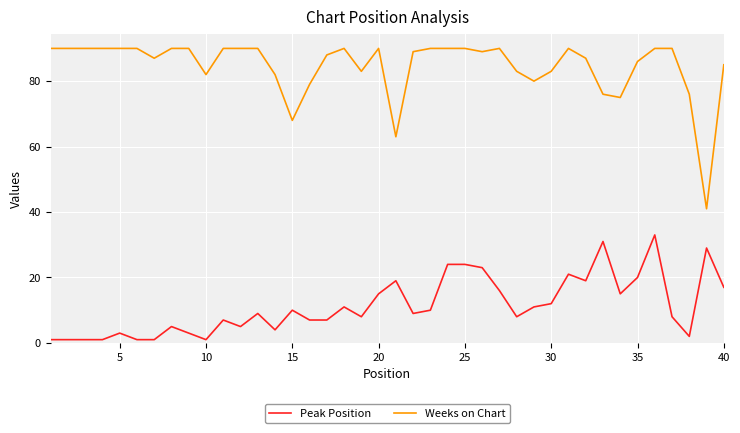

Reading left to right, list all the values displayed in this chart.

Peak Position: 1	1	1	1	3	1	1	5	3	1	7	5	9	4	10	7	7	11	8	15	19	9	10	24	24	23	16	8	11	12	21	19	31	15	20	33	8	2	29	17
Weeks on Chart: 90	90	90	90	90	90	87	90	90	82	90	90	90	82	68	79	88	90	83	90	63	89	90	90	90	89	90	83	80	83	90	87	76	75	86	90	90	76	41	85